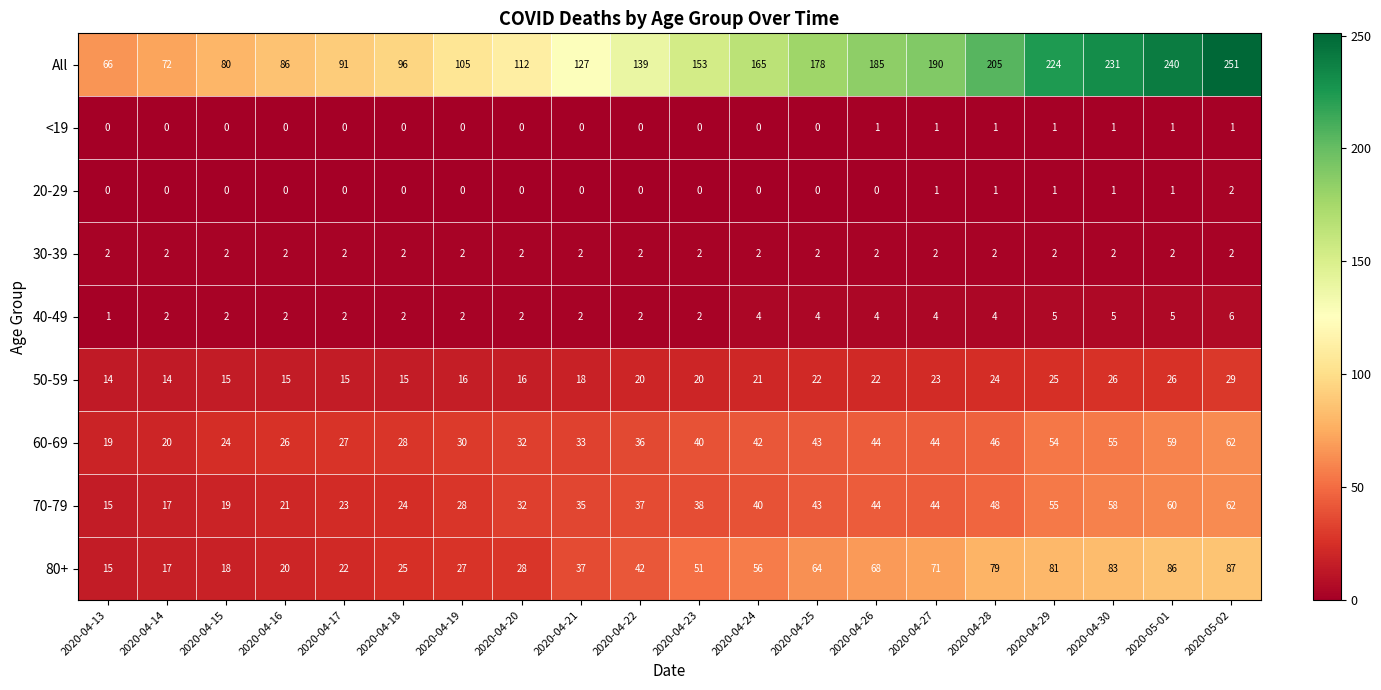

What is the difference between the second highest and second lowest values in the 70-79 series?

43